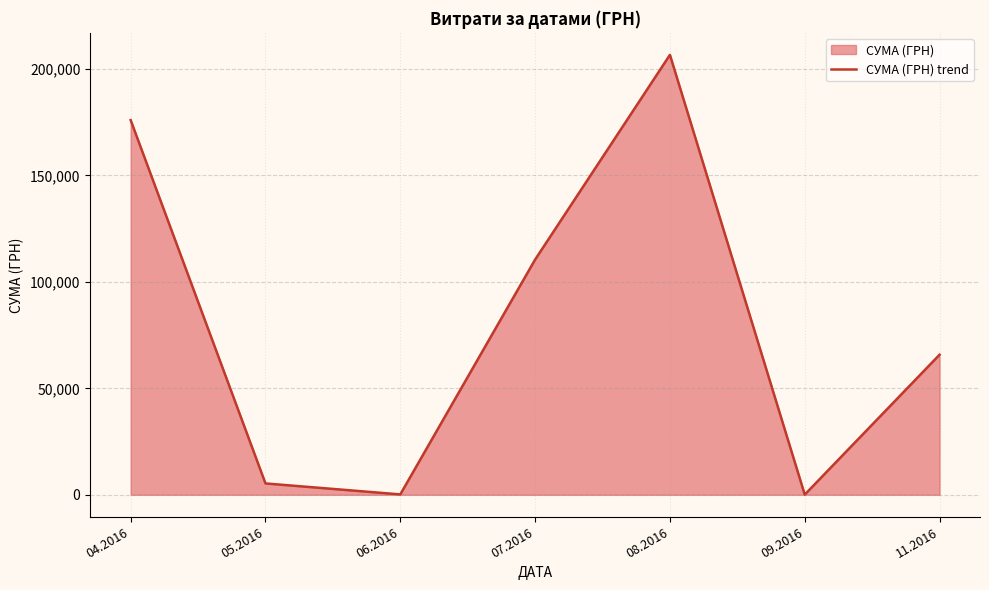

Count the number of values greater than 65790.

4